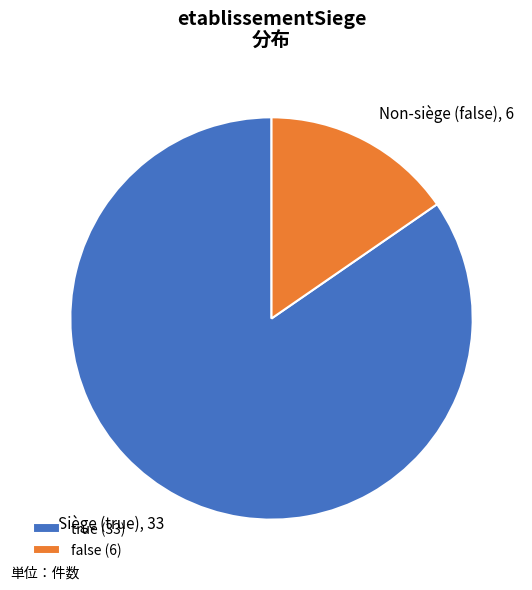

What is the ratio of the value at true to the value at false?

5.5